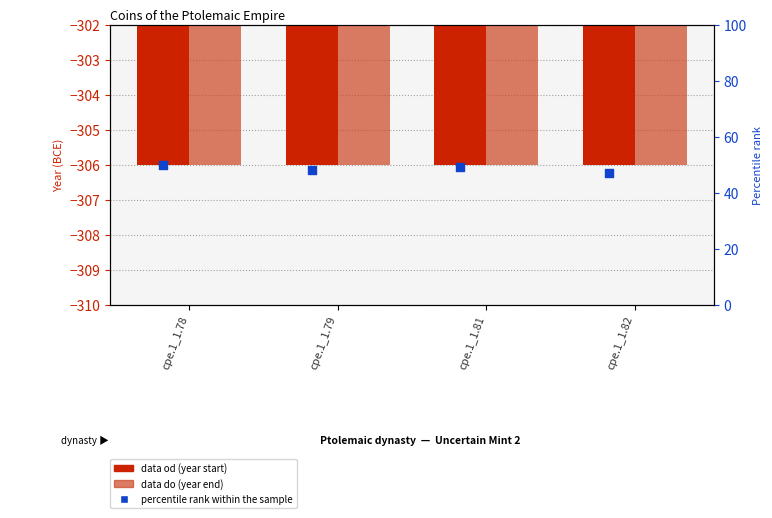

At which category is the sum across all series the highest?

cpe.1_1.78